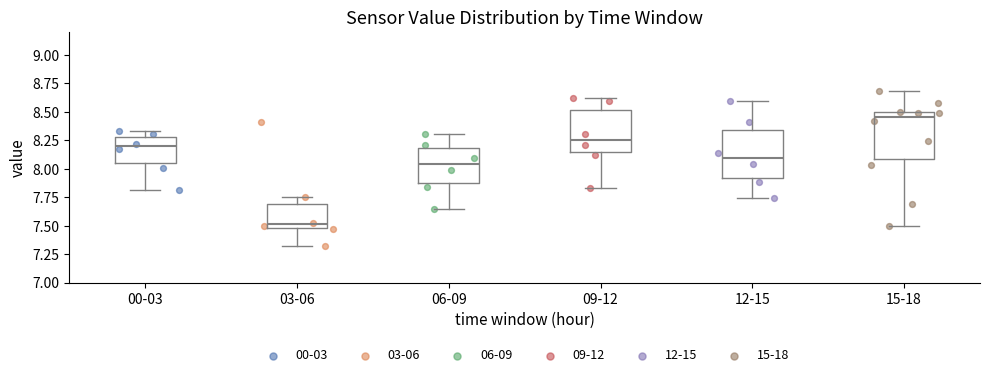

Reading left to right, transcribe this box plot: for each box, give where its median line is, the range the box spans, and where its two whiskers end, as read against the y-axis. The values are not printed on the chart, so give them approximately, as read against the axis.

00-03: median 8.20, box 8.05 to 8.30, whiskers 7.80 to 8.35
03-06: median 7.50 (just above the box's lower edge), box 7.50 to 7.70, whiskers 7.30 to 7.75
06-09: median 8.05, box 7.90 to 8.20, whiskers 7.65 to 8.30
09-12: median 8.25, box 8.15 to 8.50, whiskers 7.85 to 8.60
12-15: median 8.10, box 7.90 to 8.35, whiskers 7.75 to 8.60
15-18: median 8.45, box 8.10 to 8.50, whiskers 7.50 to 8.70